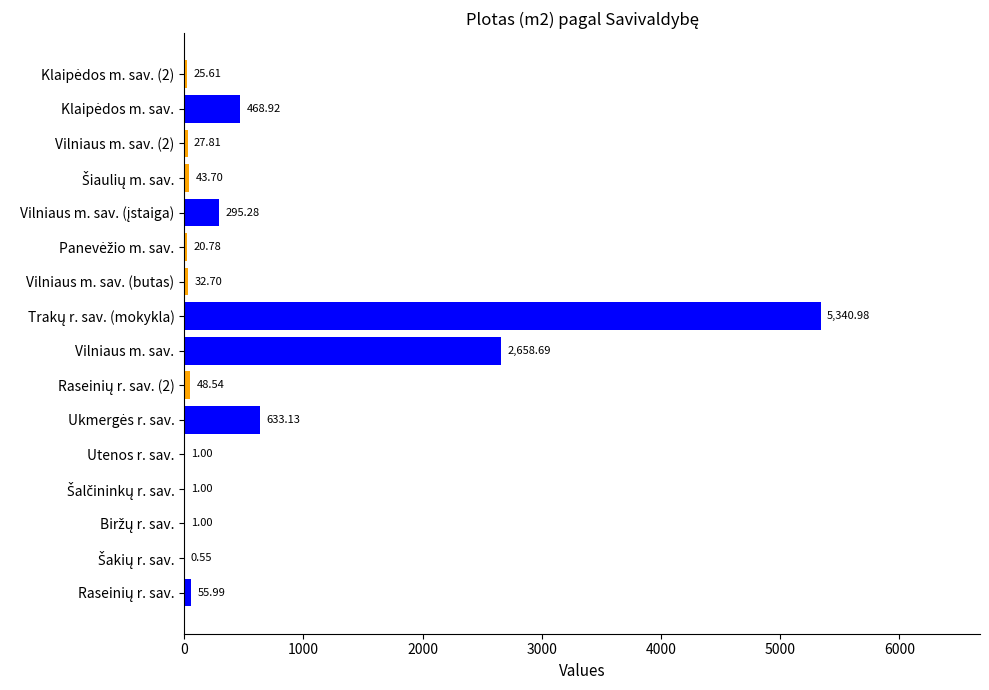

What is the sum of all values?

9655.7